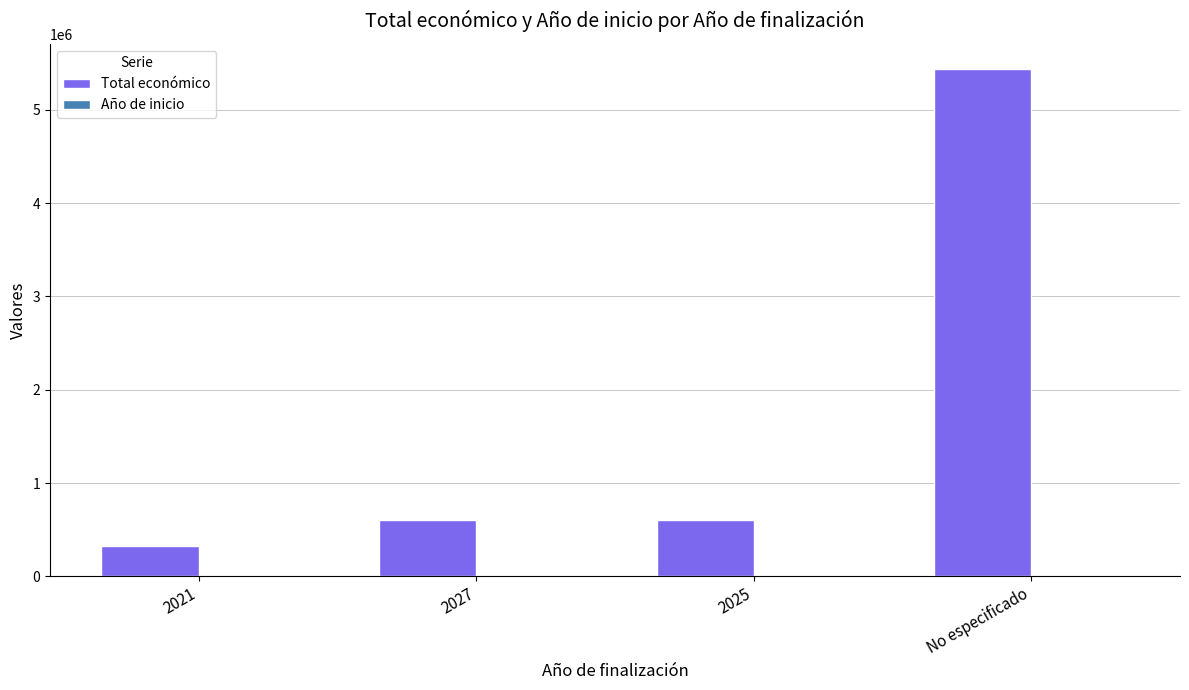

The value of Total económico at 2025 is 598672. True or false?

True